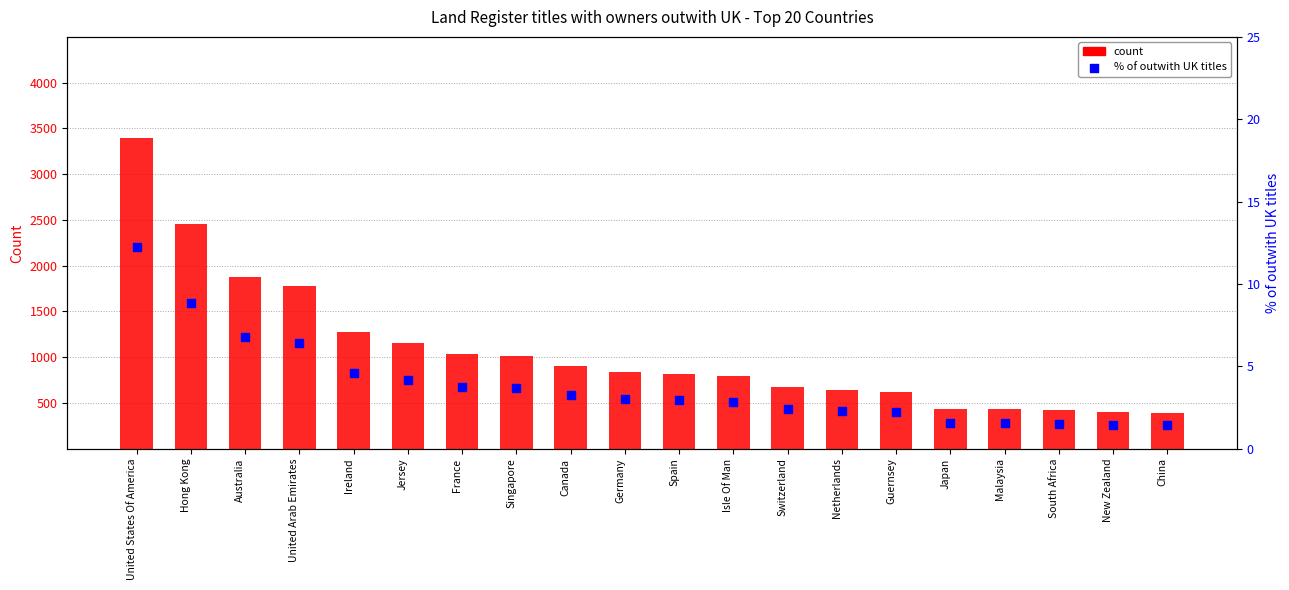

At how many categories does at least one series exceed 882?

9